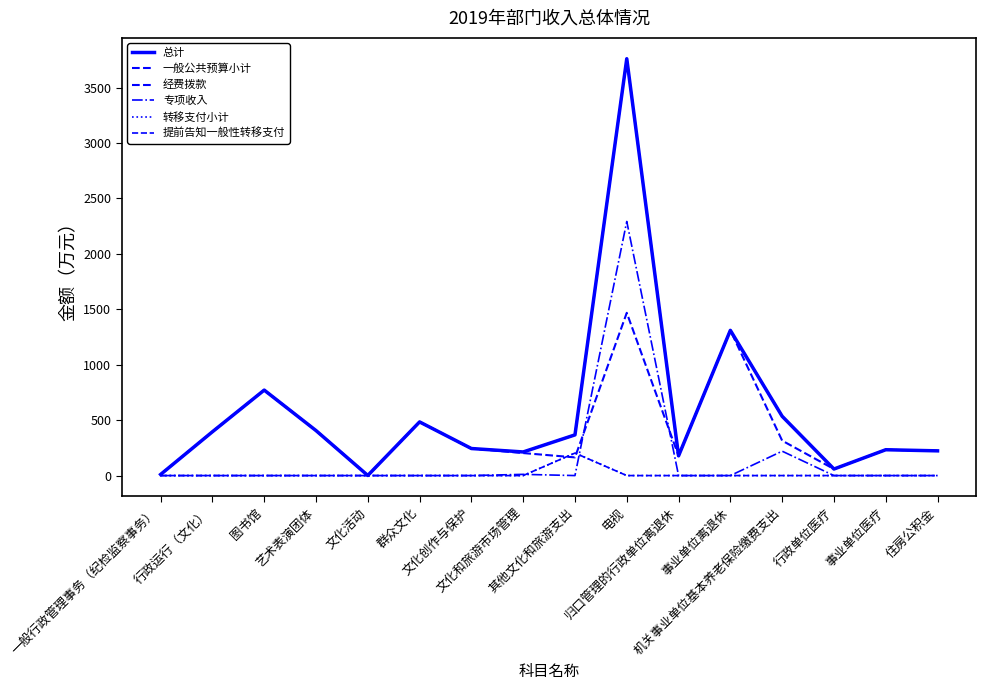

What is the average value of the 转移支付小计 series?

13